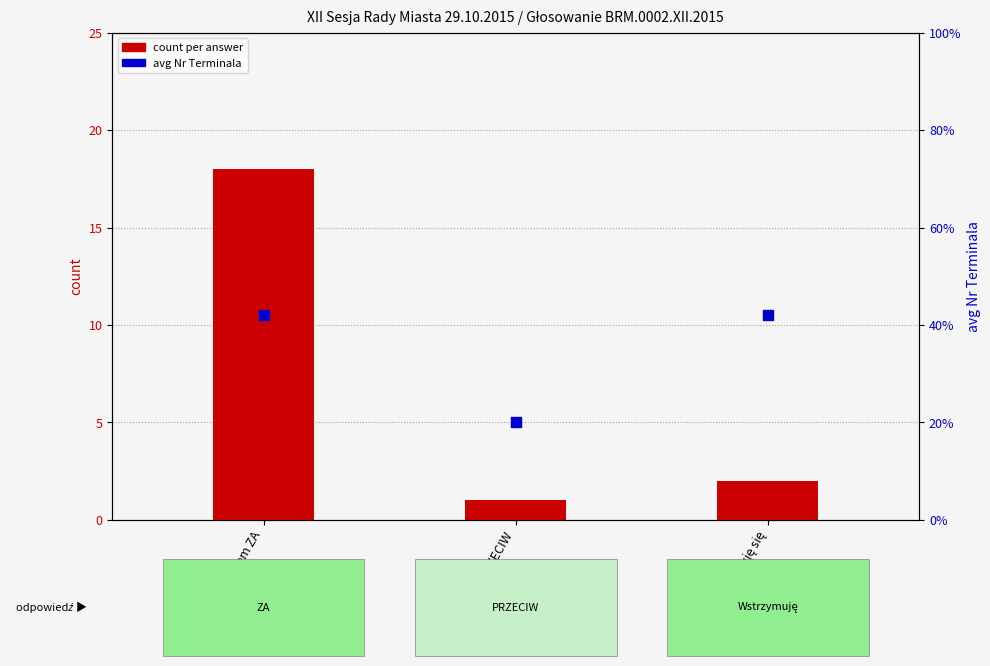

What is the total value across all series at 3. Wstrzymuję się?

12.5